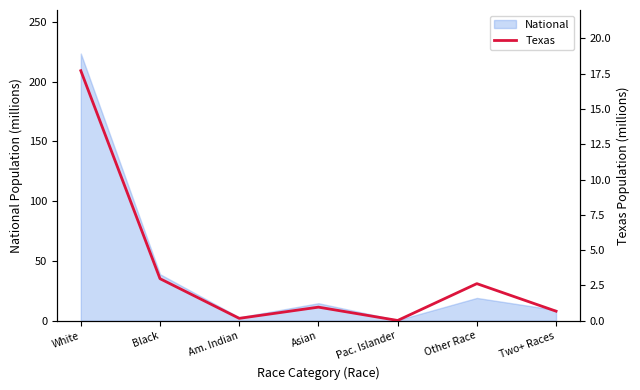

Where is the first local maximum?

Asian